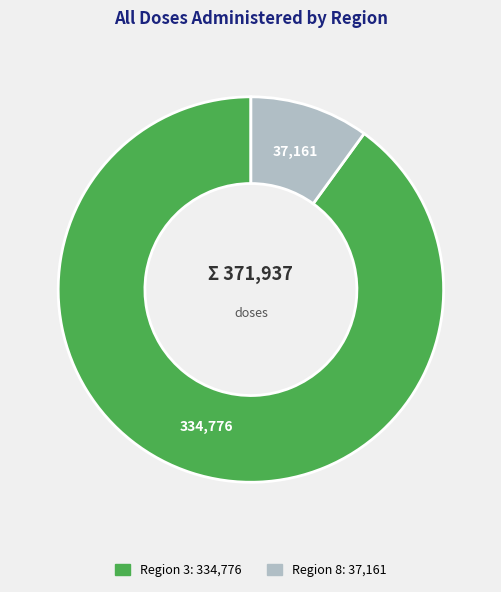

The Region 8 slice represents 10% of the pie. True or false?

True